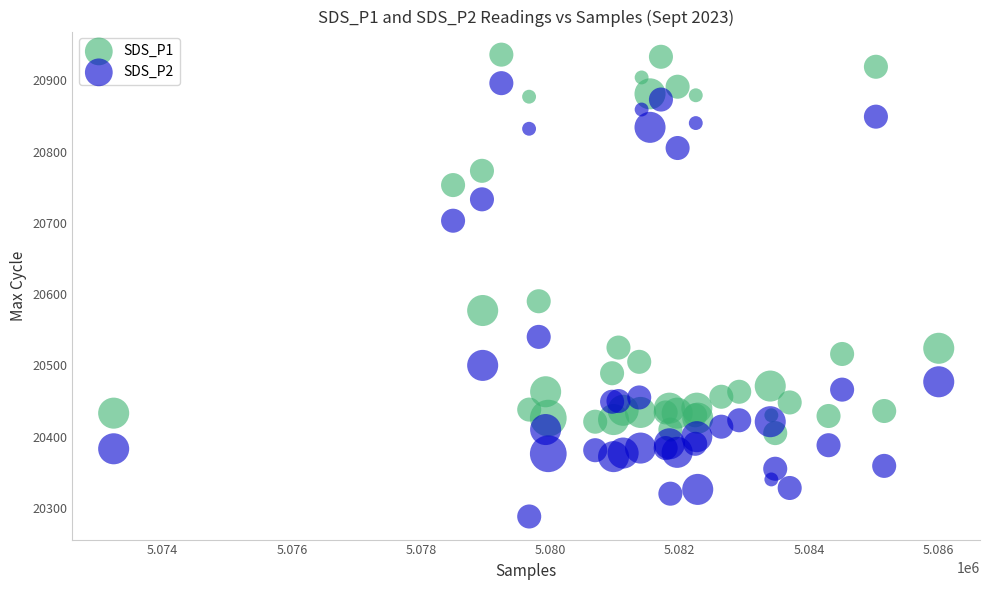

Which series reaches the maximum Y coordinate?

SDS_P1